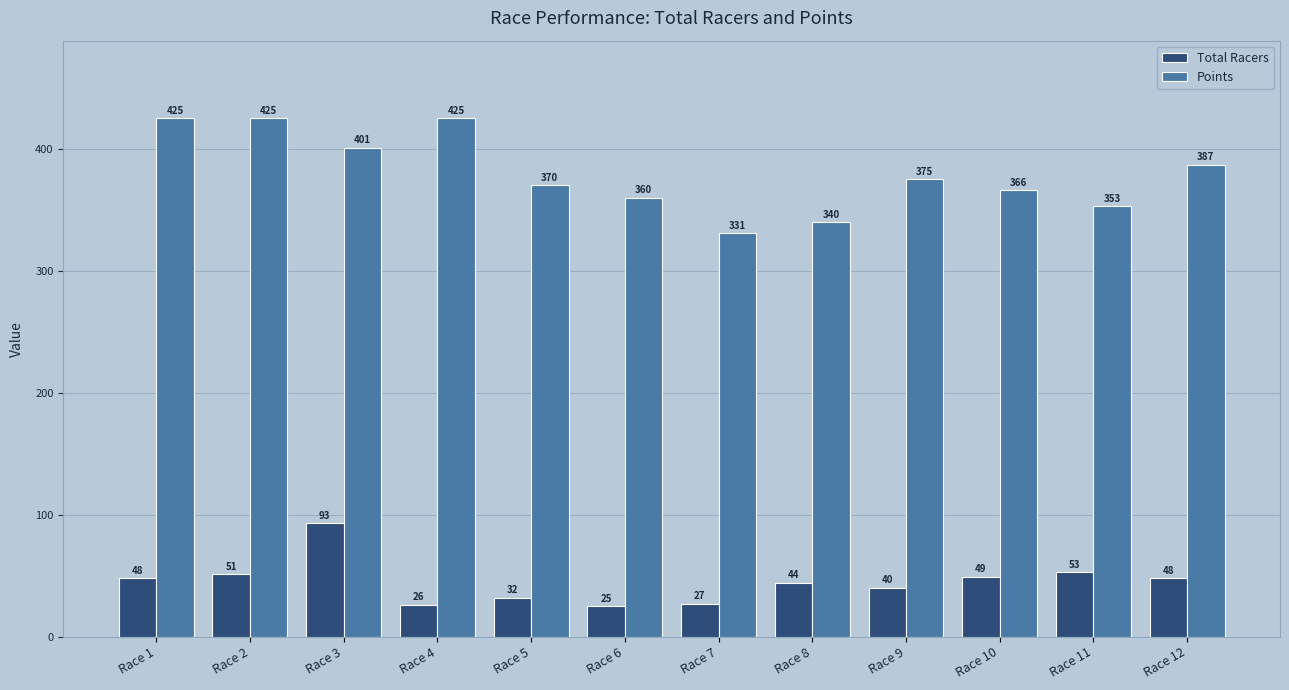

How many values in the Points series are below 375?

6